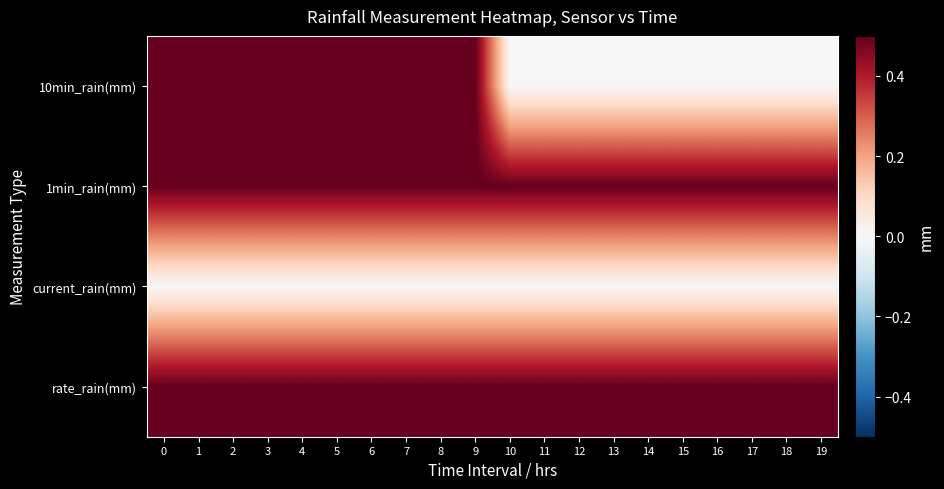

What is the greatest value displayed?

0.5